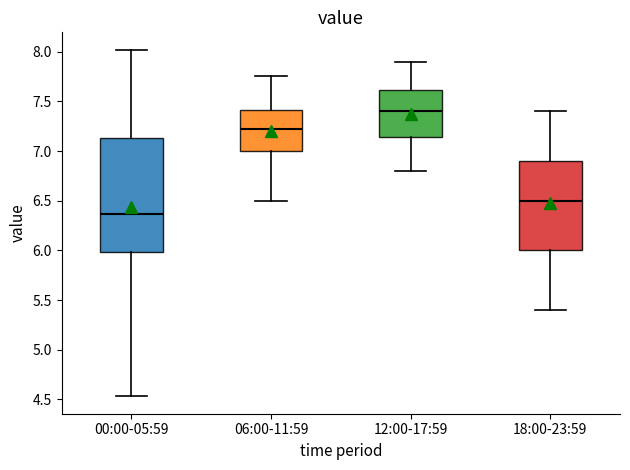

Where does the upper whisker of the box for 06:00-11:59 end on the y-axis? The values are not printed on the chart, so give them approximately, as read against the axis.

7.75